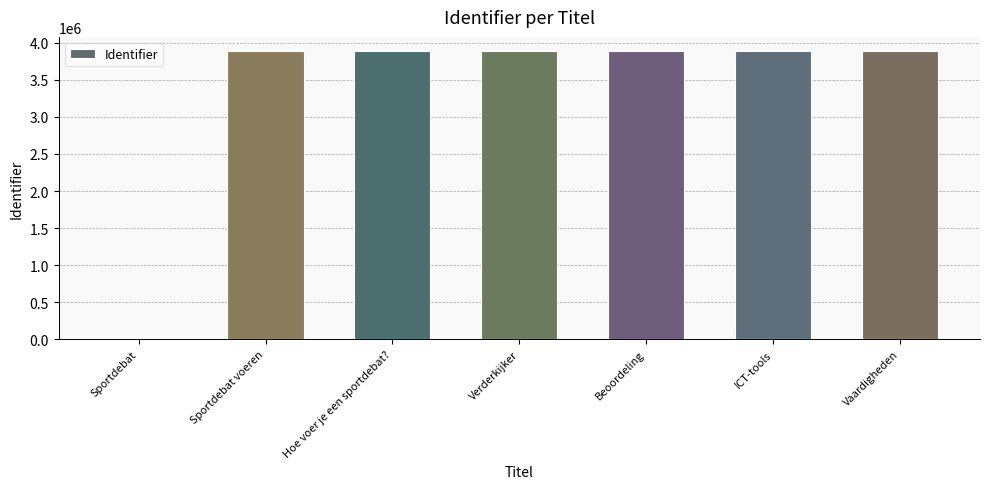

Does the chart contain stacked bars?

No